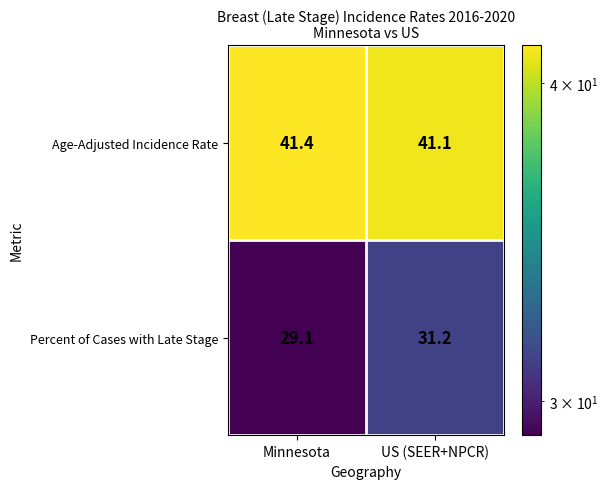

Is it true that Age-Adjusted Incidence Rate equals 41.1 at US (SEER+NPCR)?

True